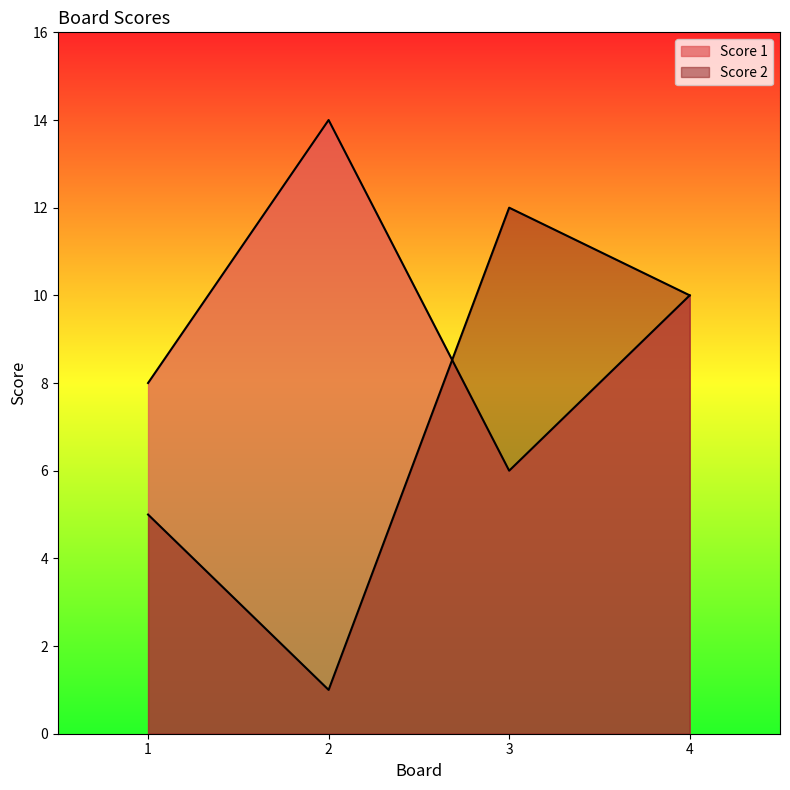

List the series in order of their overall mean, lowest first.

Score 2, Score 1